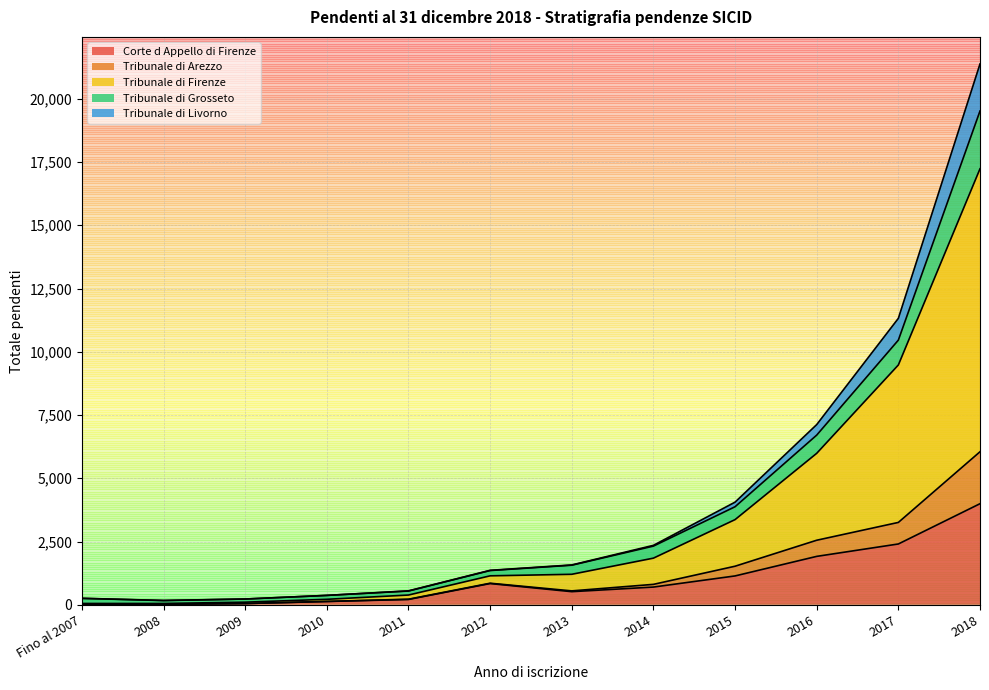

At which category is the sum across all series the highest?

2018